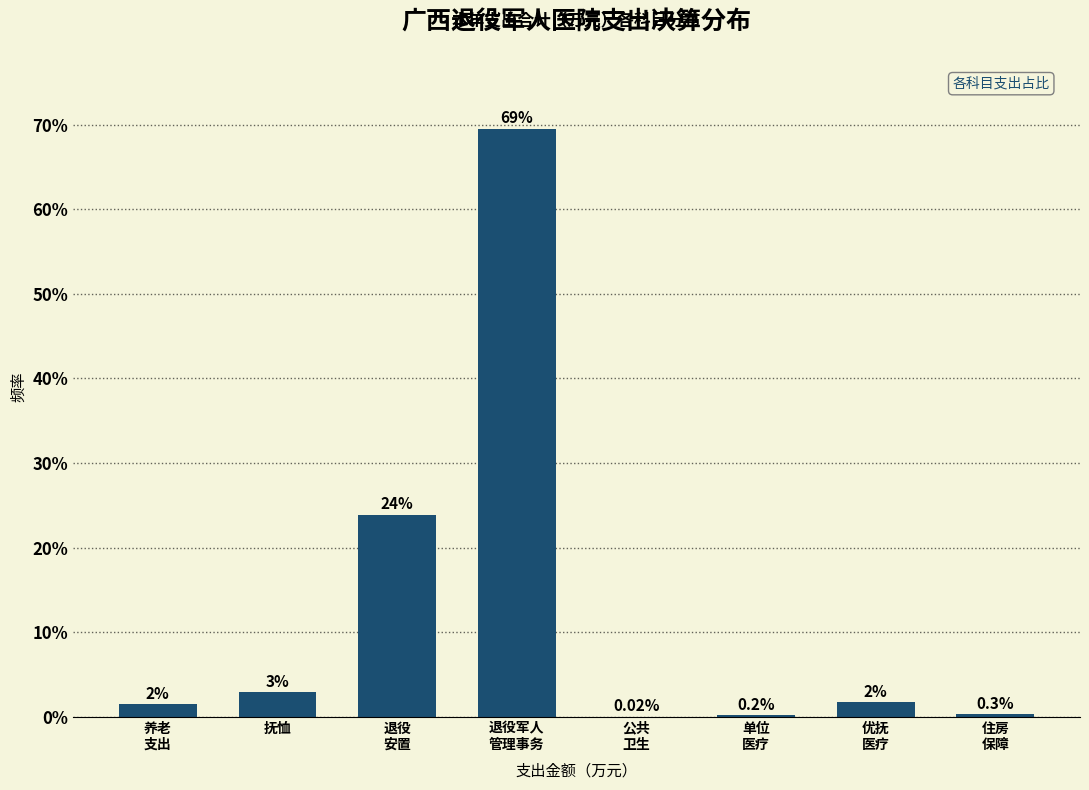

What is the sum of all values?

100.0